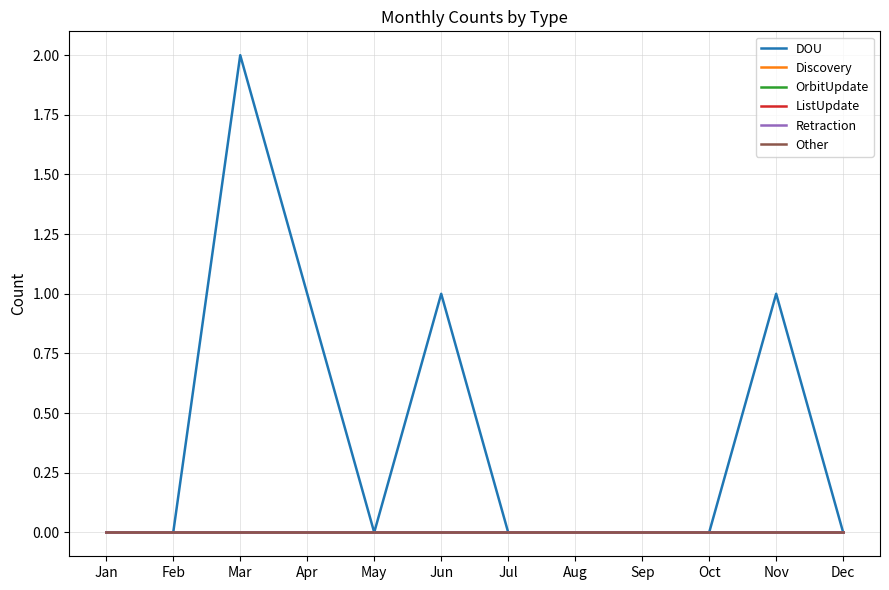

Is this an area chart (filled region under the line)?

No